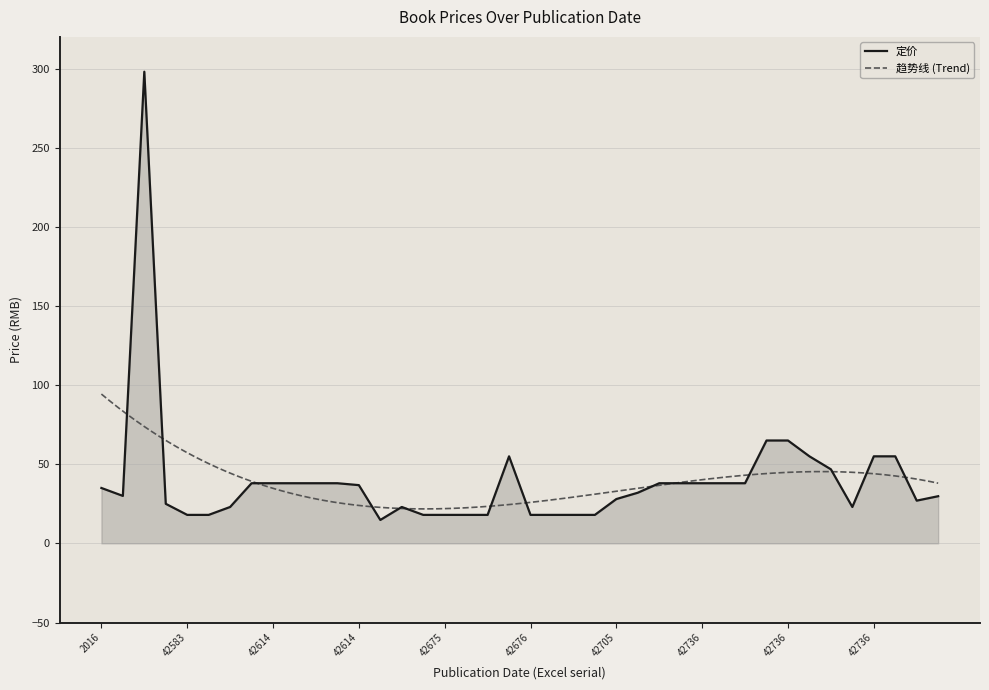

True or false: the data shows 9.3 at 42675.

False